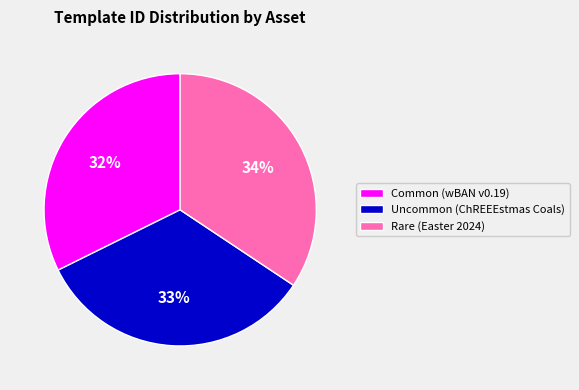

To the nearest percent, what is the combined percentage of Common (wBAN v0.19) and Uncommon (ChREEEstmas Coals)?

66%